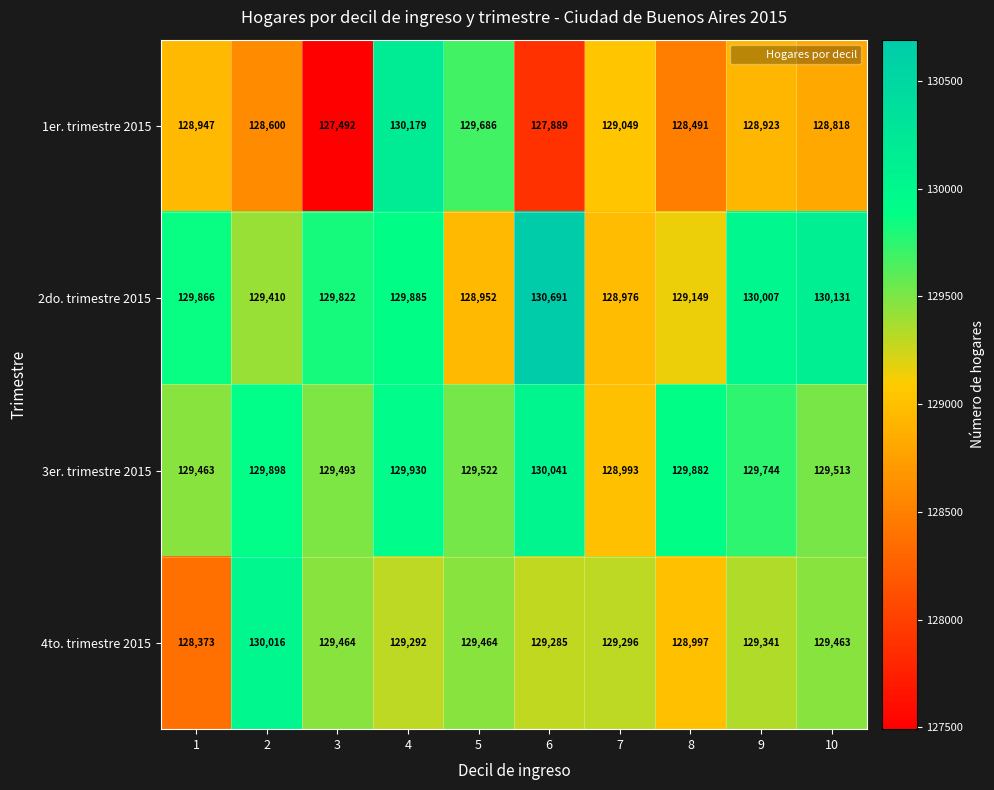

Which category has the highest value across all series?

6